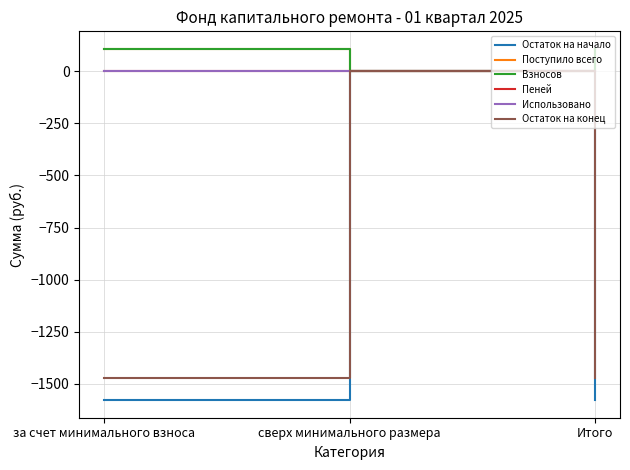

Which category has the lowest value in the Поступило всего series?

сверх минимального размера